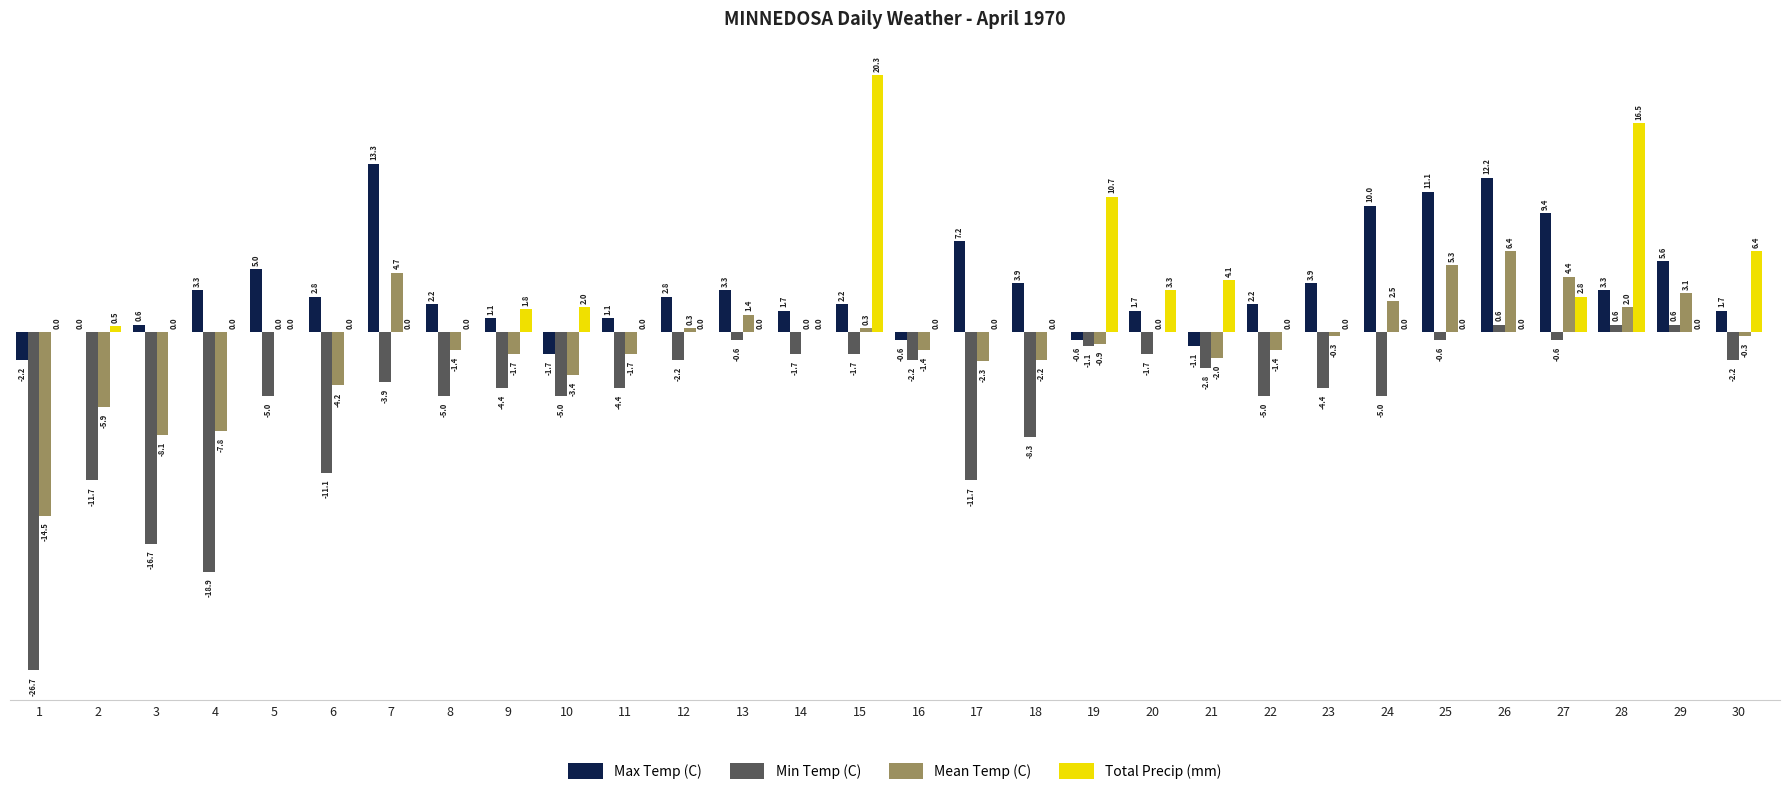

What are all the series names shown in the legend?

Max Temp (C), Min Temp (C), Mean Temp (C), Total Precip (mm)